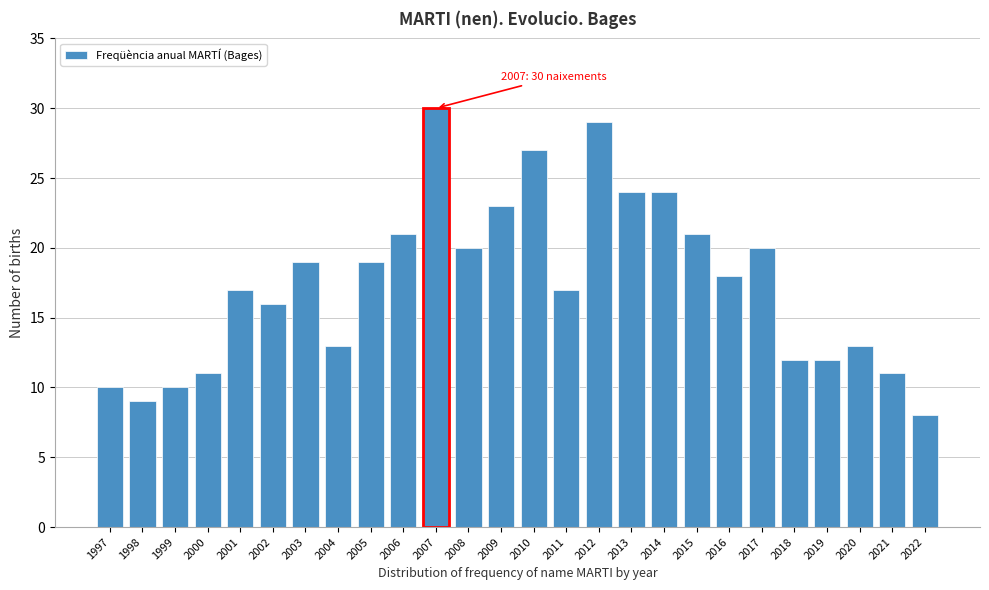

Reading right to left, list all the values displayed in this chart.

8	11	13	12	12	20	18	21	24	24	29	17	27	23	20	30	21	19	13	19	16	17	11	10	9	10